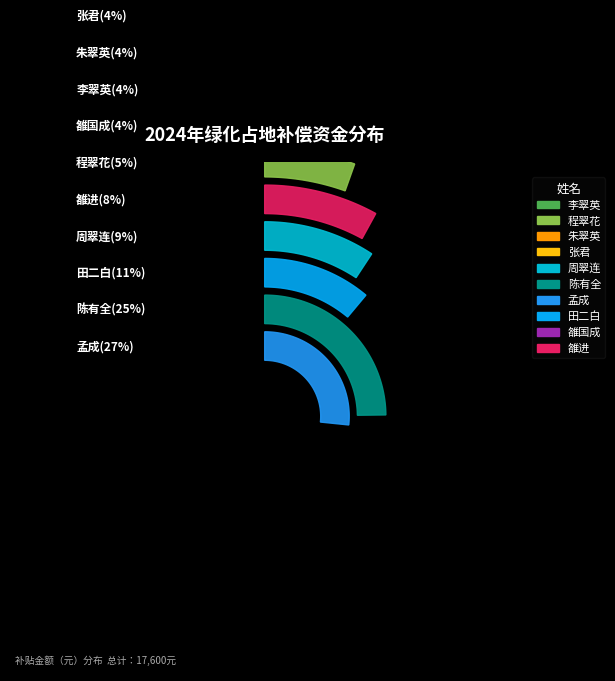

True or false: 李翠英 accounts for 4% of the total.

True